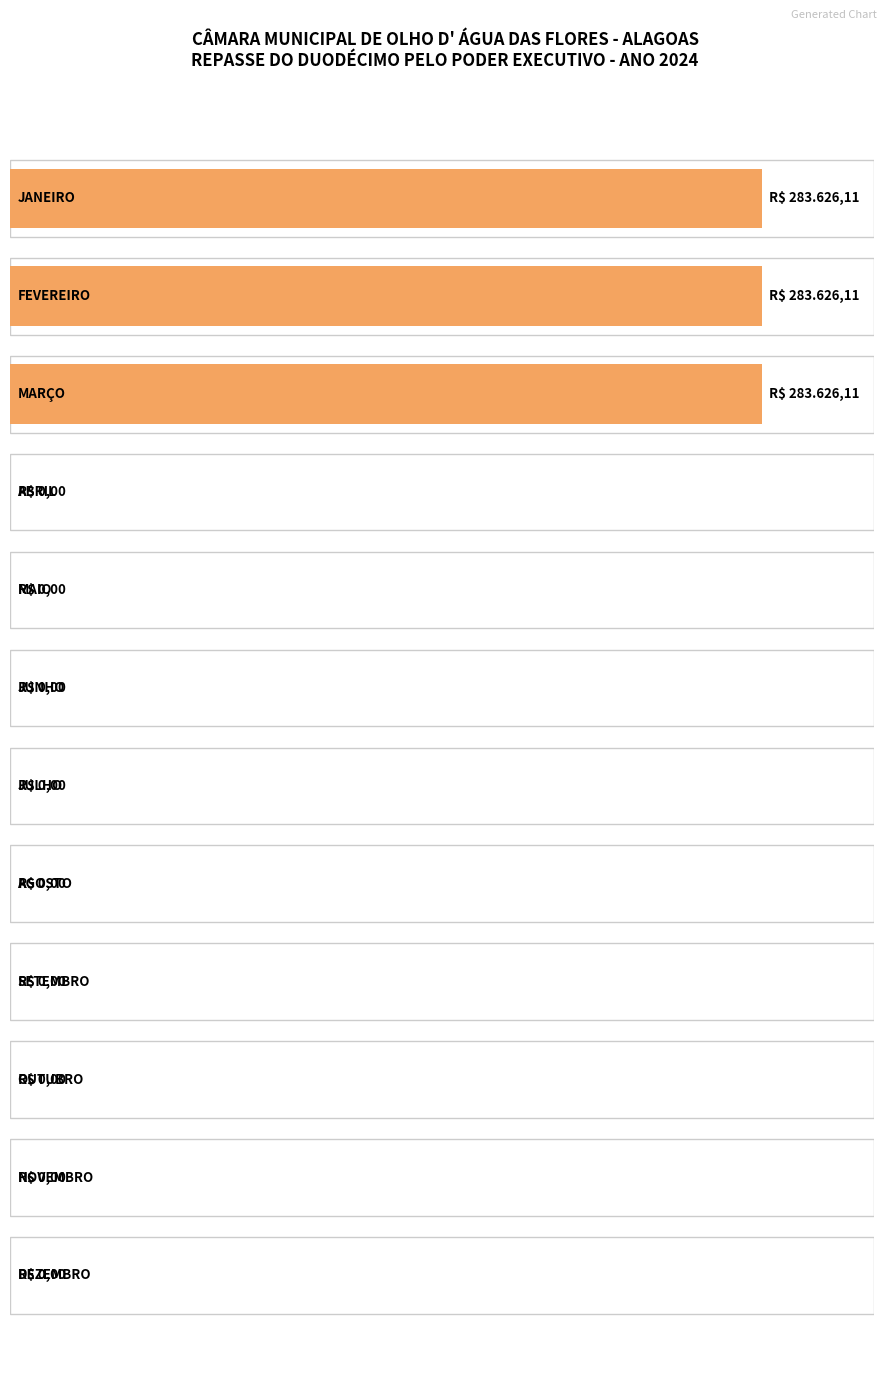

Which label corresponds to the smallest value in the chart?

ABRIL